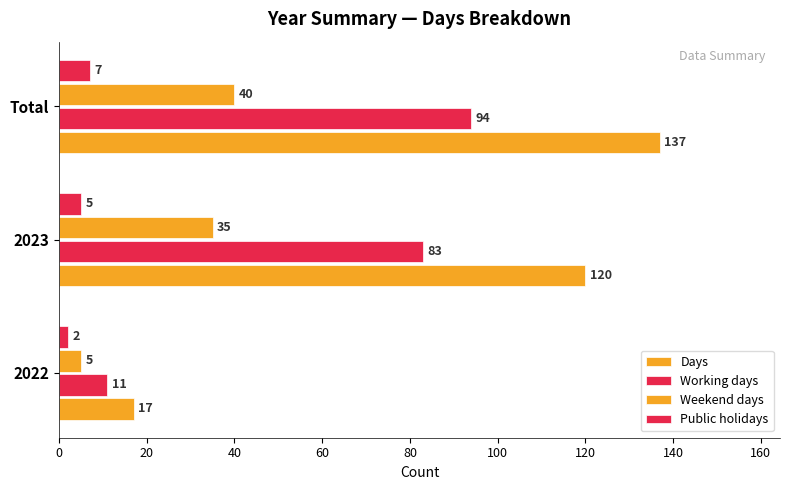

How many data points in Days are less than 120?

1